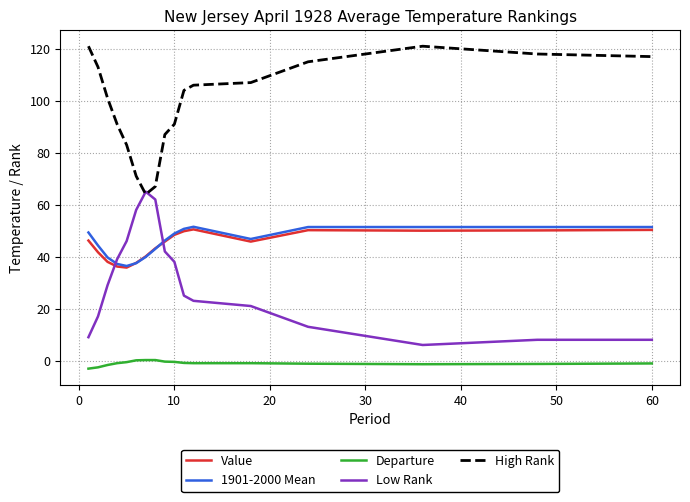

What is the minimum value for Low Rank?

6.0